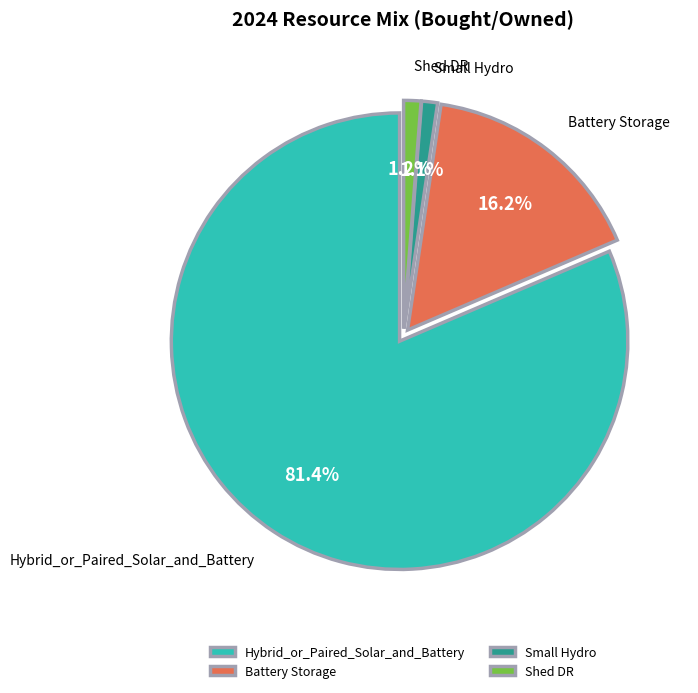

Does Hybrid_or_Paired_Solar_and_Battery represent more than half of the total?

Yes